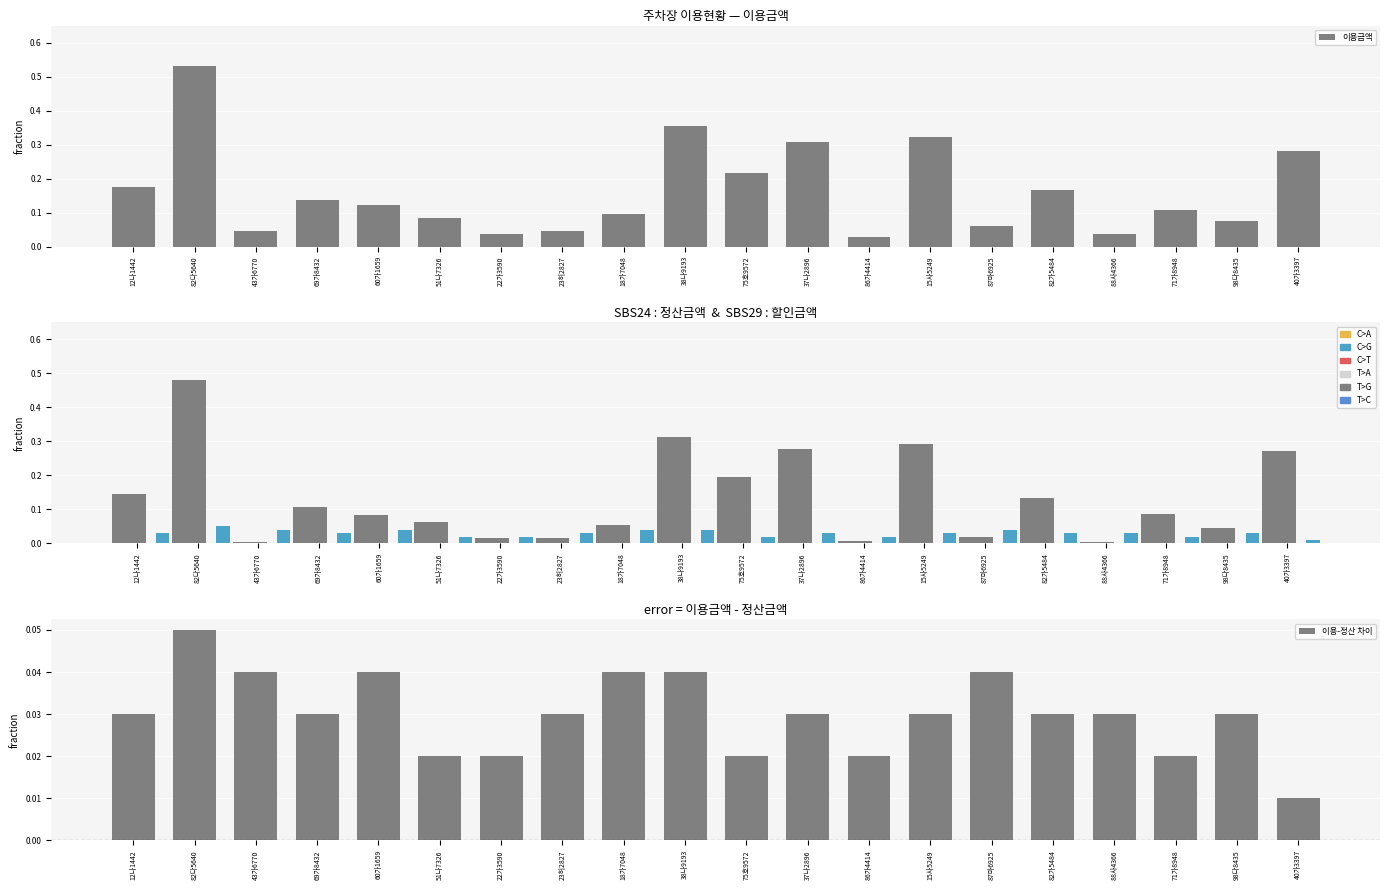

Which series has the largest range (max minus min)?

이용금액